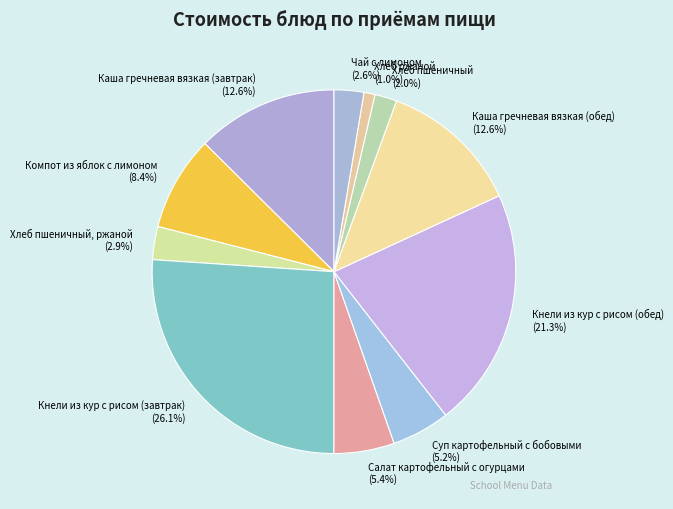

The Компот из яблок с лимоном slice represents 18% of the pie. True or false?

False